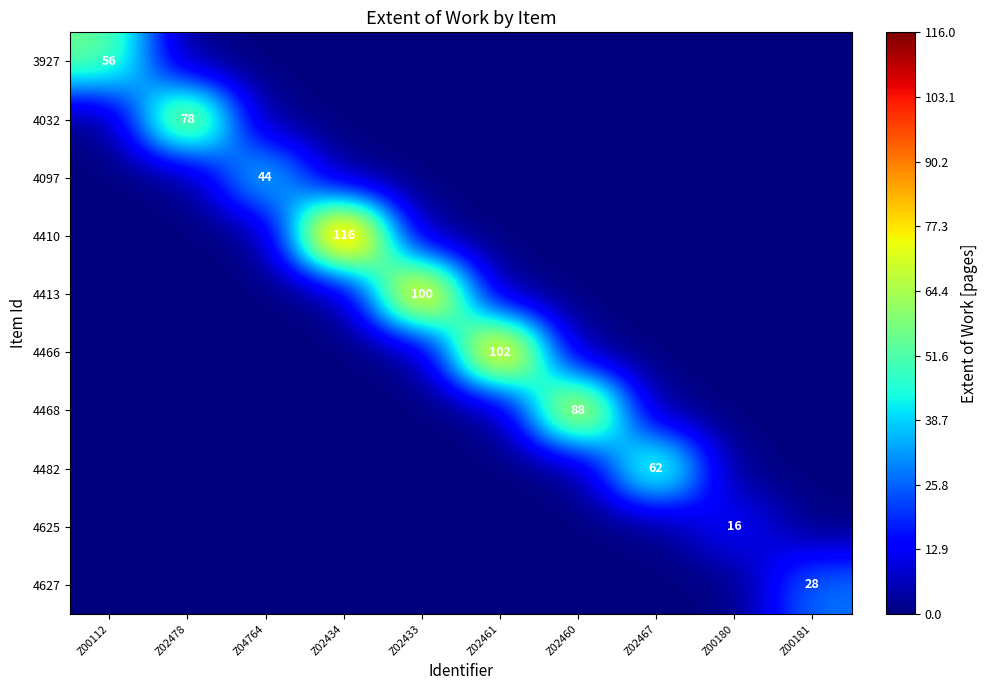

How many values in the 4627 series exceed 0?

1